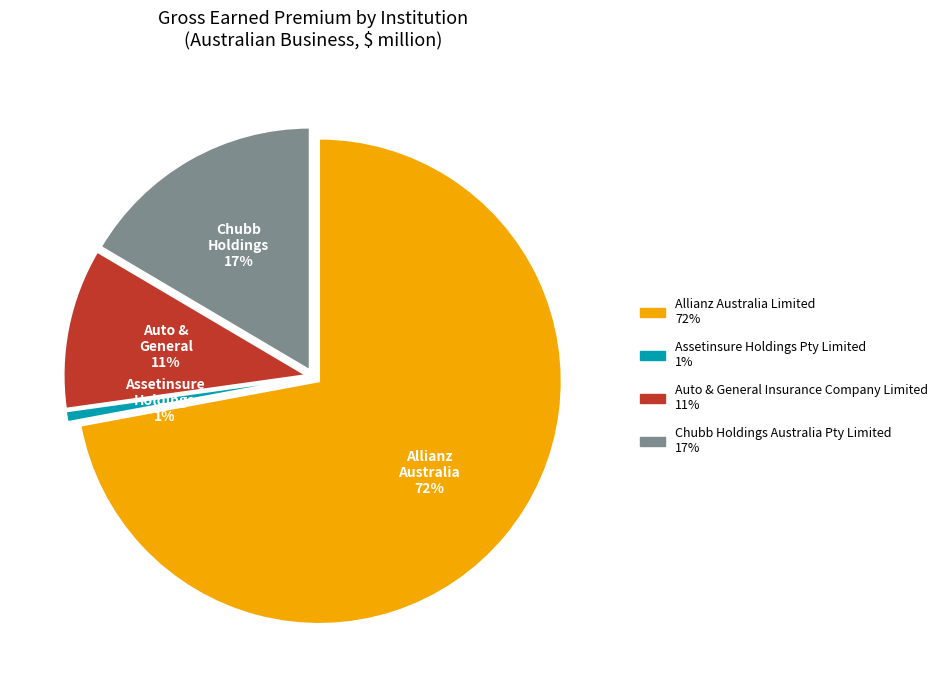

Which slice represents more than half of the pie?

Allianz Australia Limited